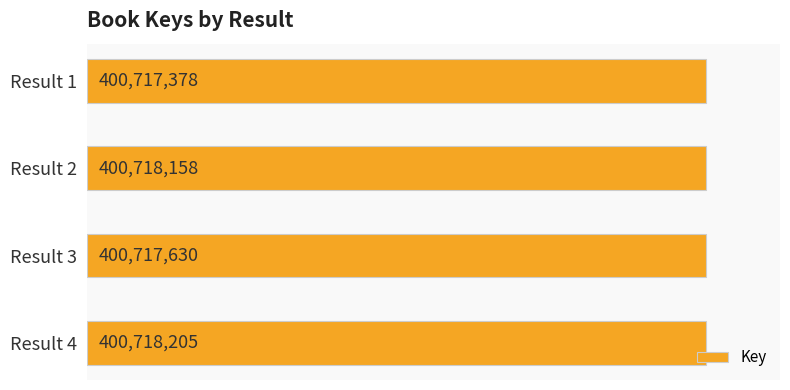

What is the greatest value displayed?

400718205